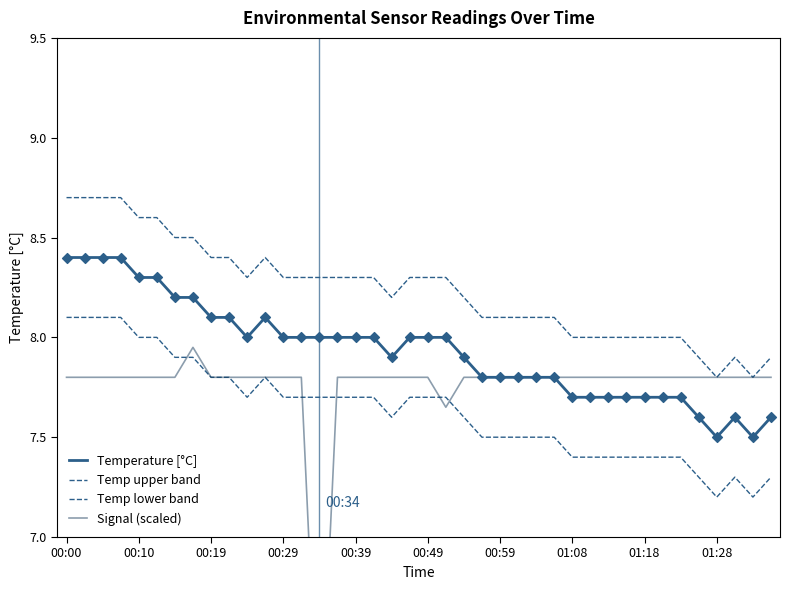

Which series reaches the minimum Y coordinate?

Signal (scaled)